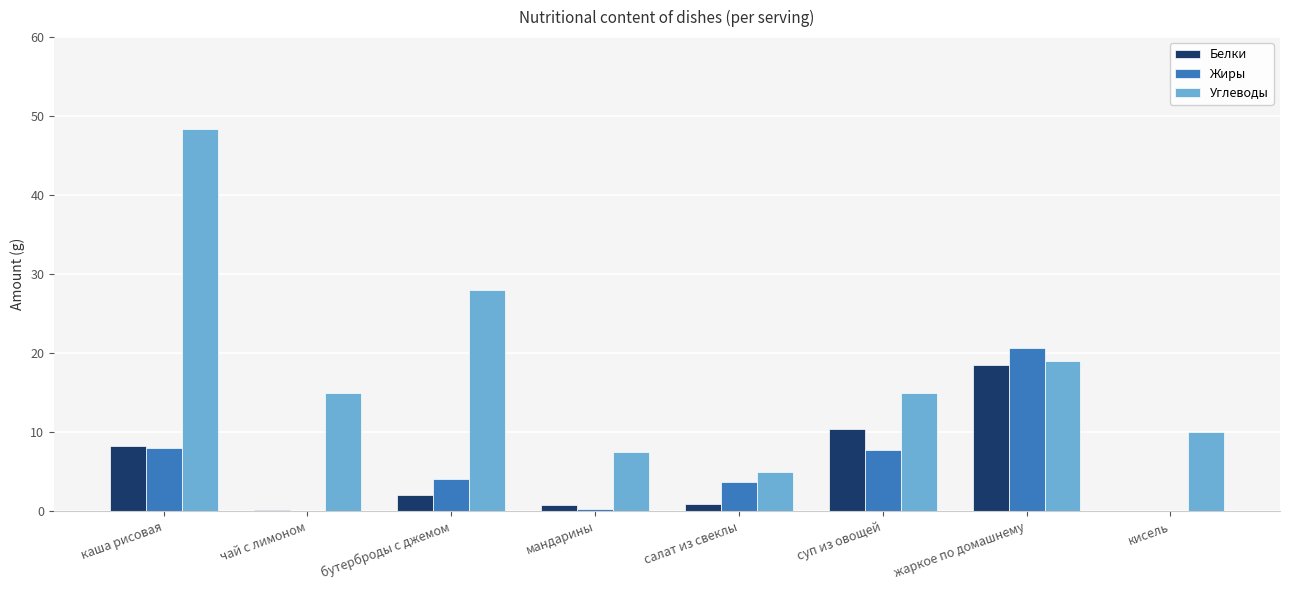

Are the bars horizontal?

No